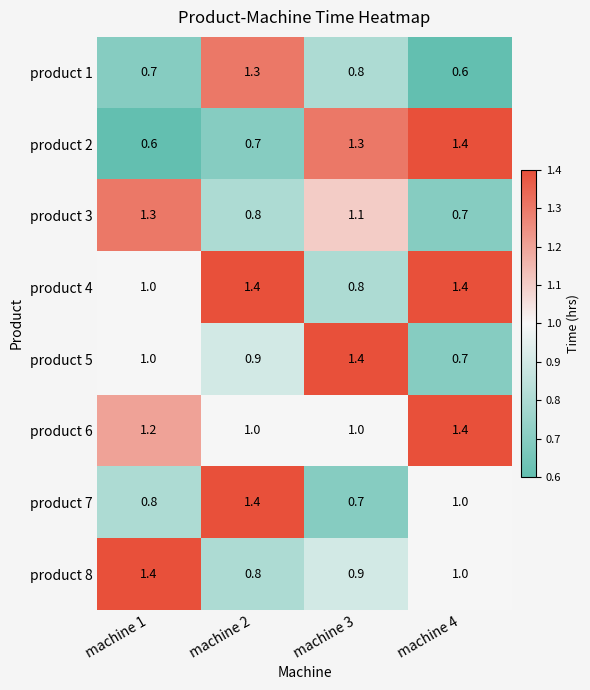

Where does the product 2 series first go above 1?

machine 3